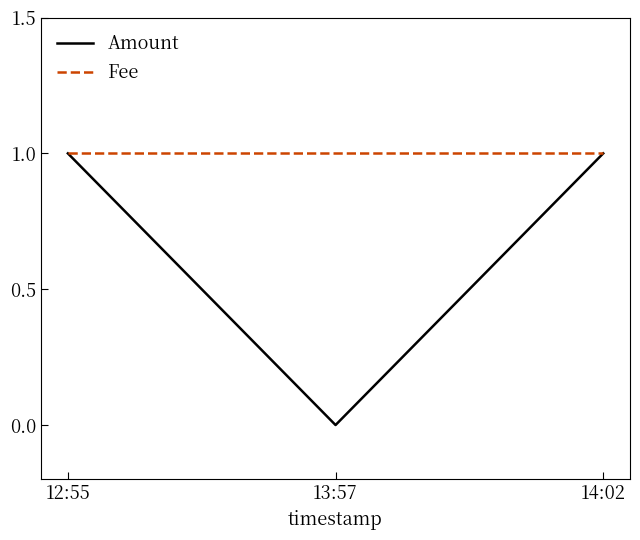

Which series changed the most between 13:57 and 14:02?

Amount